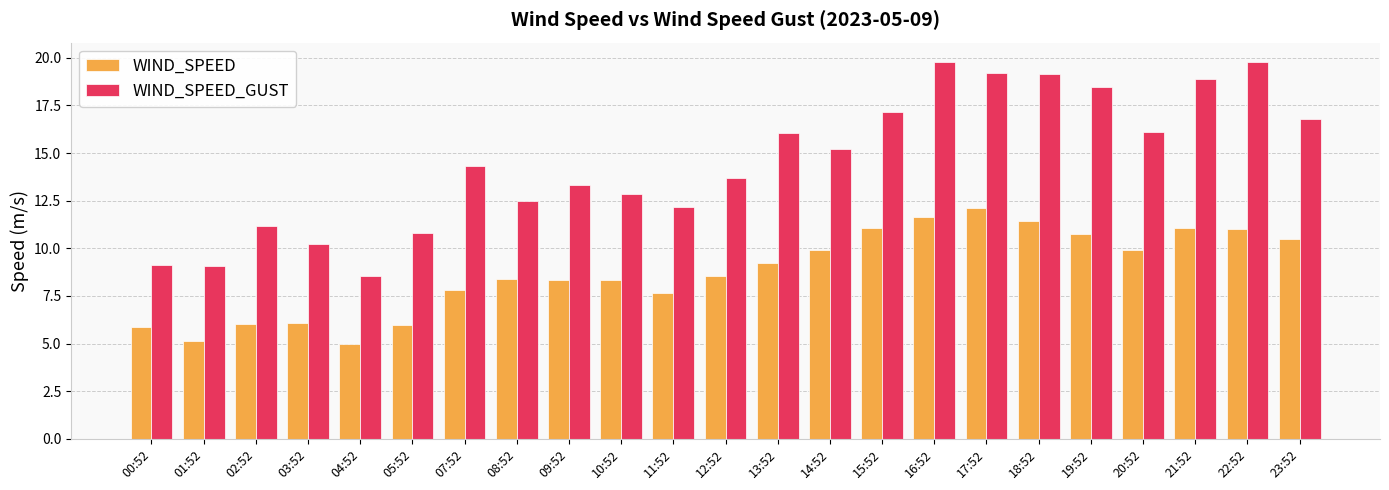

At 23:52, list the series in order from largest to smallest.

WIND_SPEED_GUST, WIND_SPEED